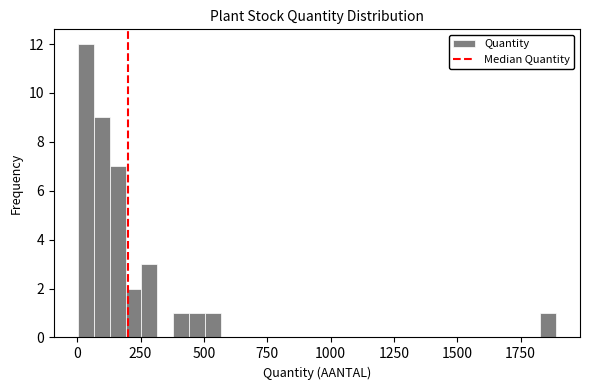

Read against the x-axis, roughly where is the centre of the tallest bar?

50